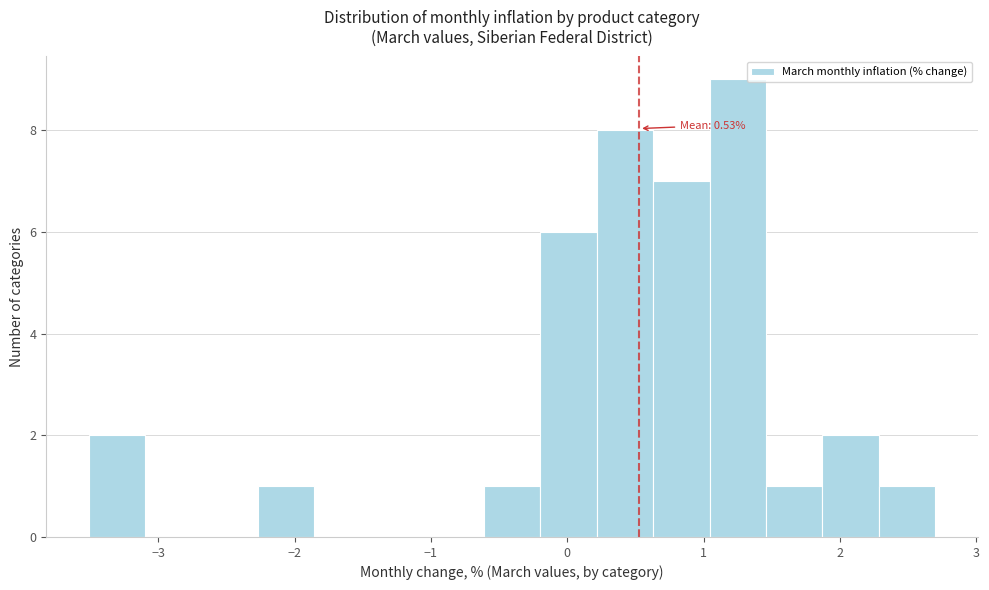

Which range on the x-axis has the tallest bar?

1.0 to 1.5